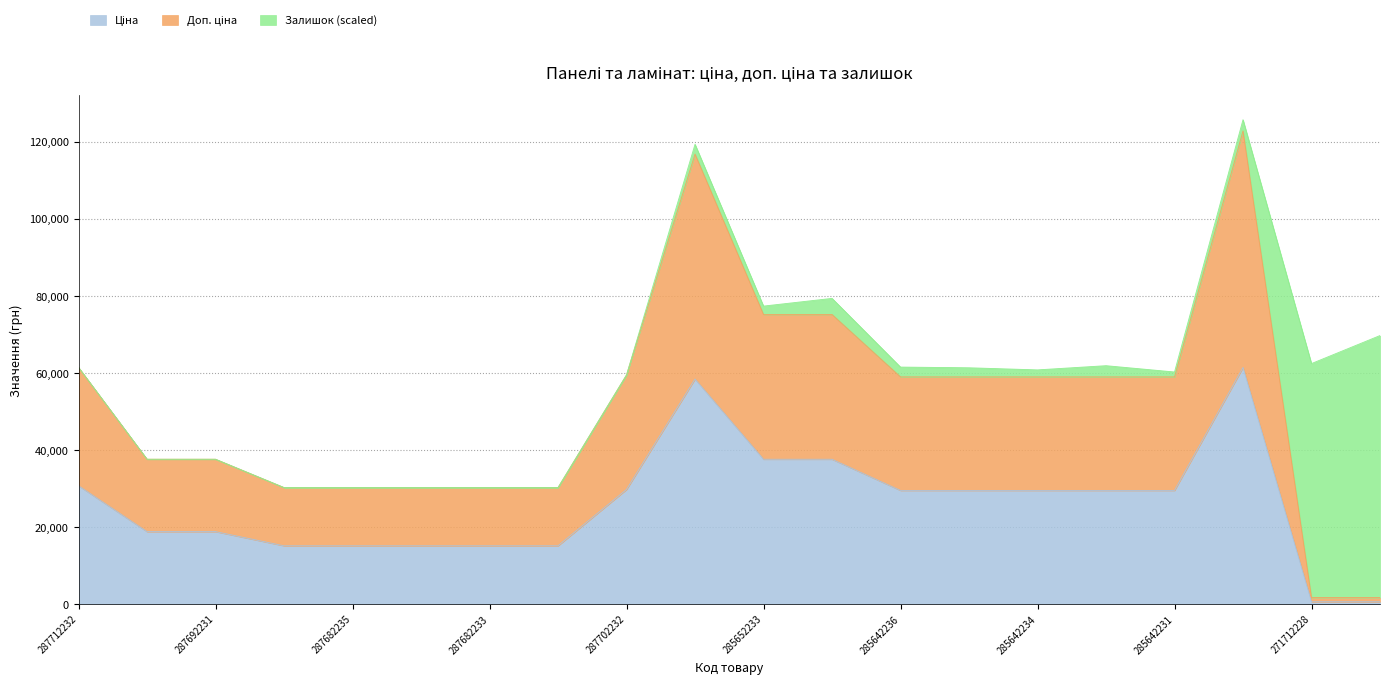

True or false: Ціна and Доп. ціна intersect in this chart.

False